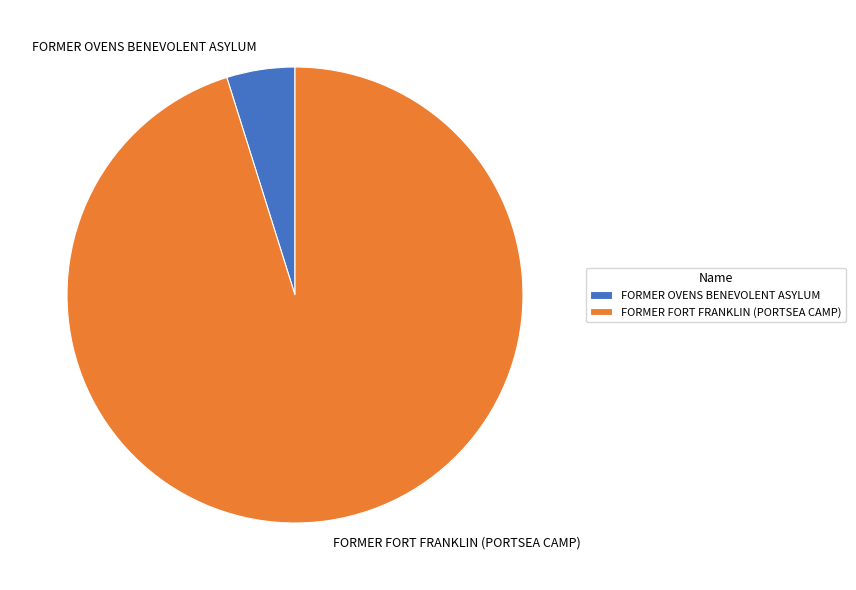

Rank the categories by value from highest to lowest.

FORMER FORT FRANKLIN (PORTSEA CAMP), FORMER OVENS BENEVOLENT ASYLUM